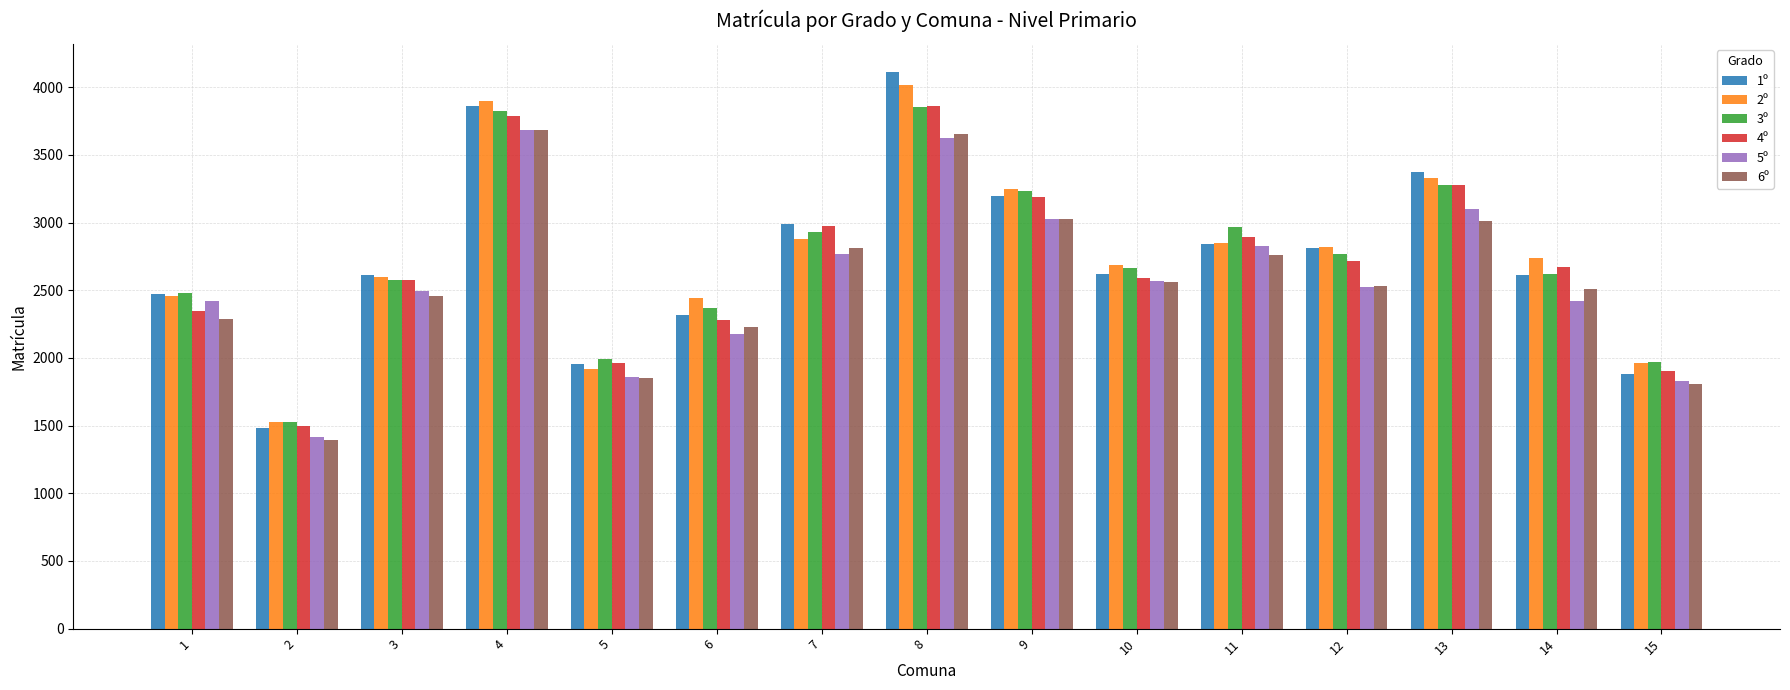

True or false: 6º has a value of 2118 at 2.

False